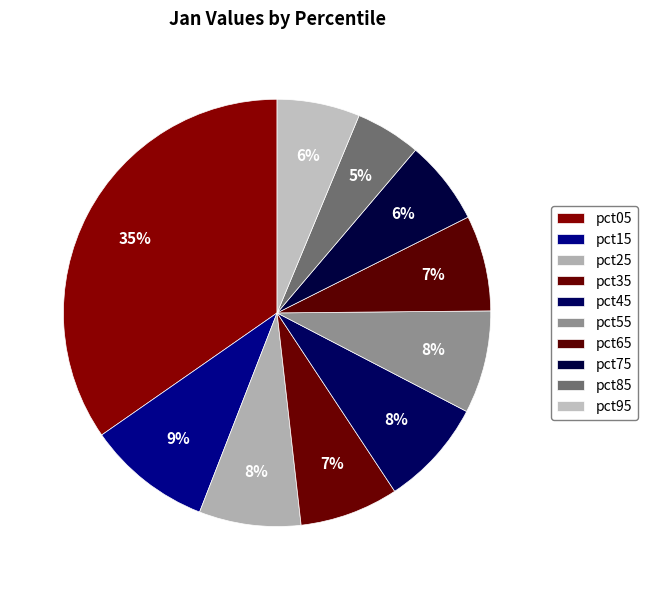

How many slices are in this pie chart?

10